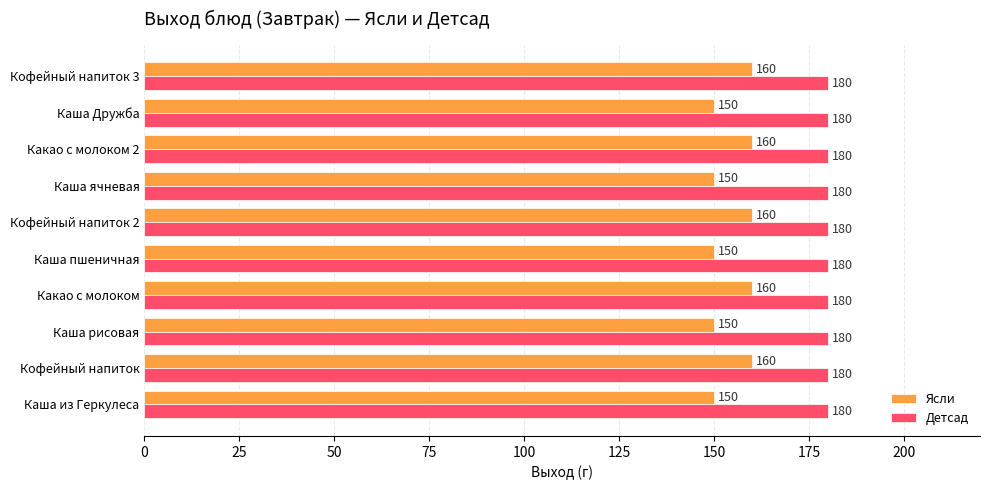

What is the average value of the Ясли series?

155